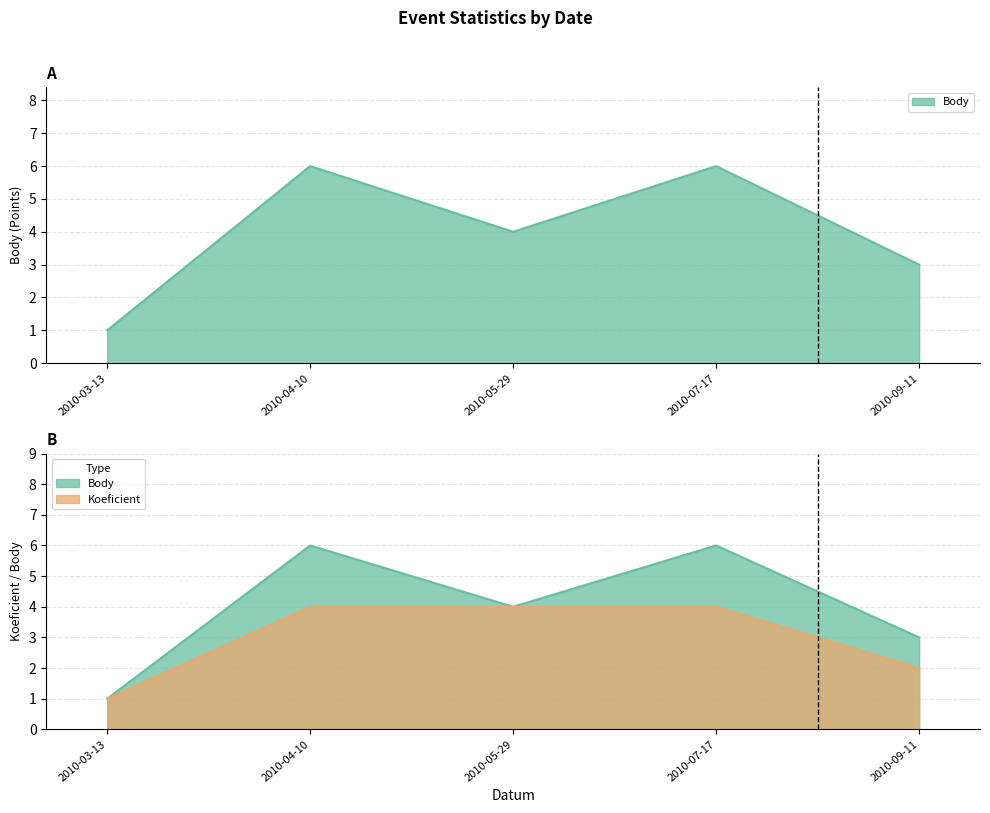

What is the maximum value shown in the chart?

6